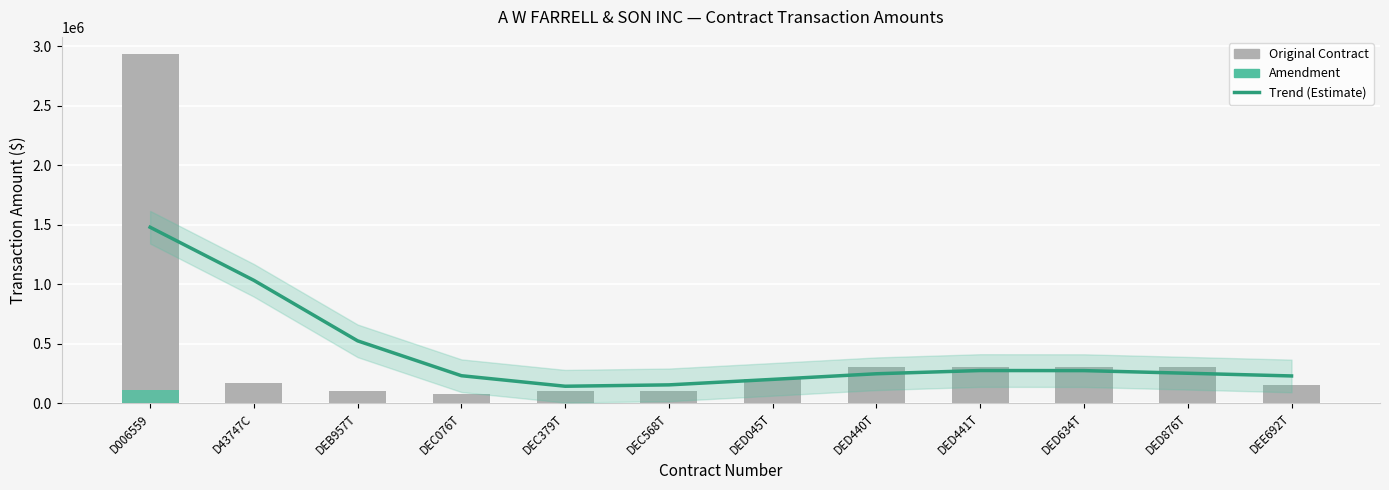

What is the minimum value for Original Contract?

75000.0